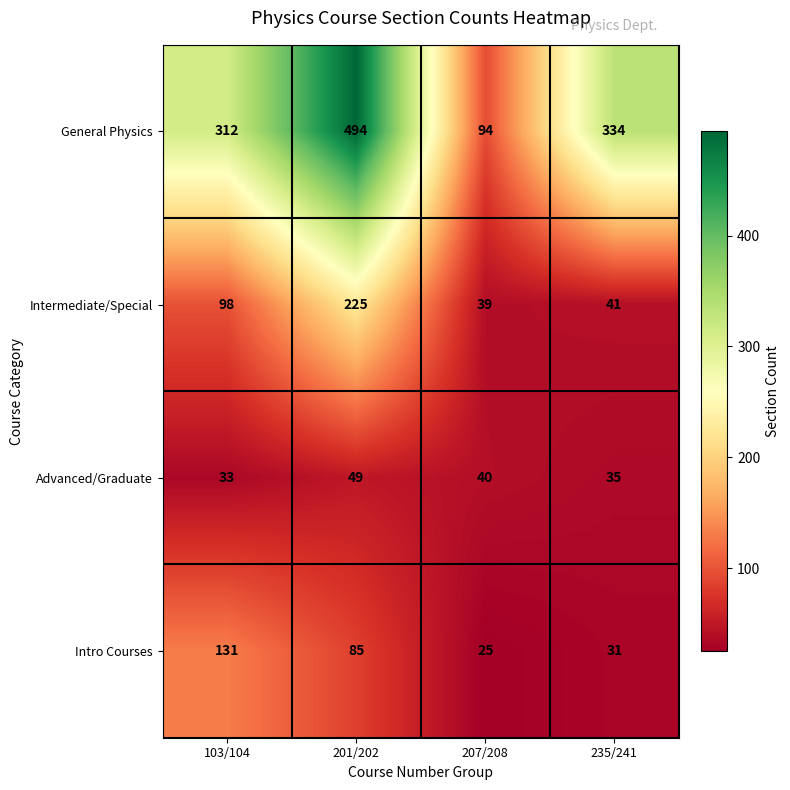

Reading left to right, transcribe all the data shown in this chart.

General Physics: 103/104=312	201/202=494	207/208=94	235/241=334
Intermediate/Special: 103/104=98	201/202=225	207/208=39	235/241=41
Advanced/Graduate: 103/104=33	201/202=49	207/208=40	235/241=35
Intro Courses: 103/104=131	201/202=85	207/208=25	235/241=31